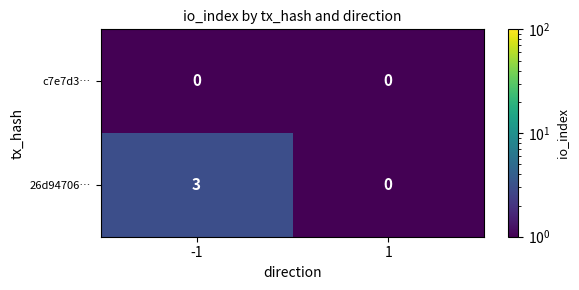

Rank the series by their maximum value, from lowest to highest.

c7e7d3…, 26d94706…